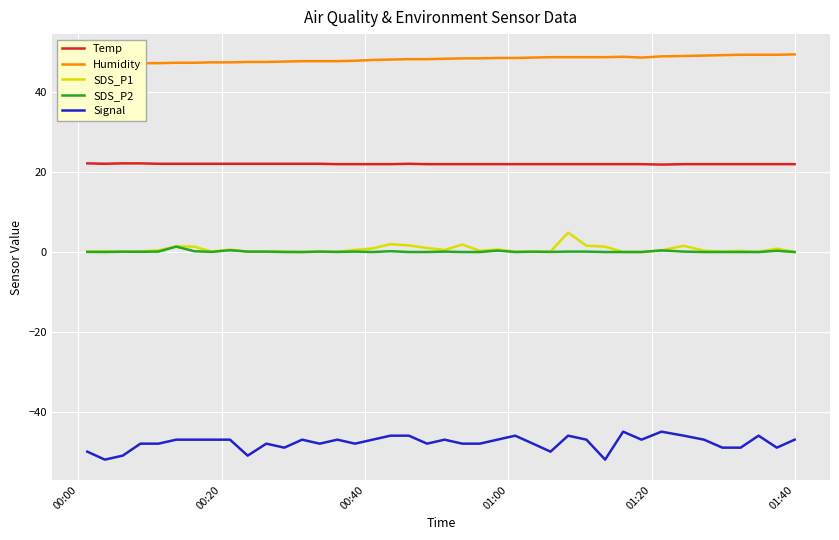

True or false: Signal and Temp intersect in this chart.

False